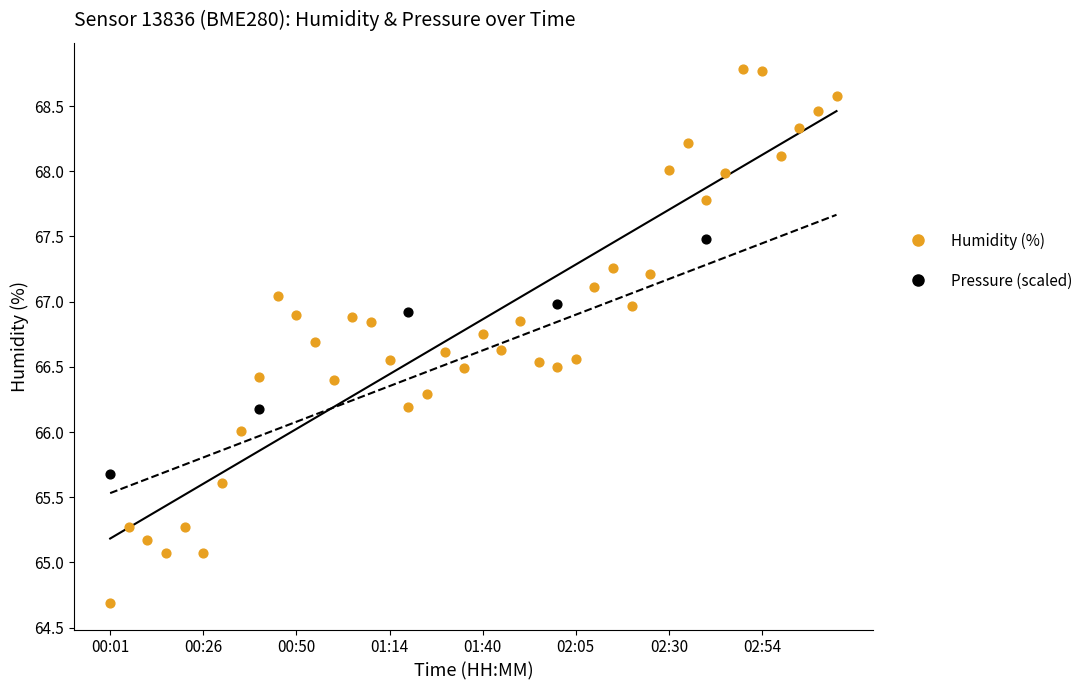

Which series has the largest Y range (max minus min)?

Humidity (%)